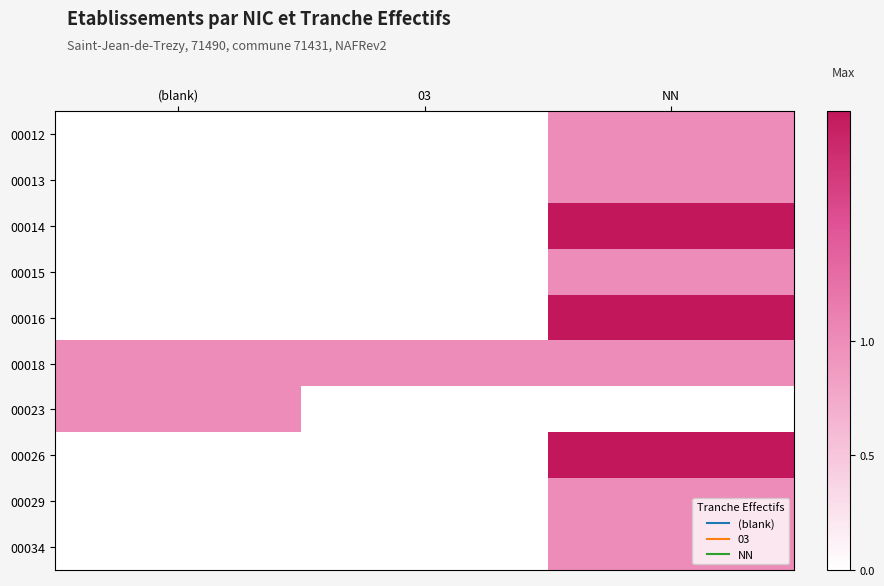

What is the maximum value shown in the chart?

2